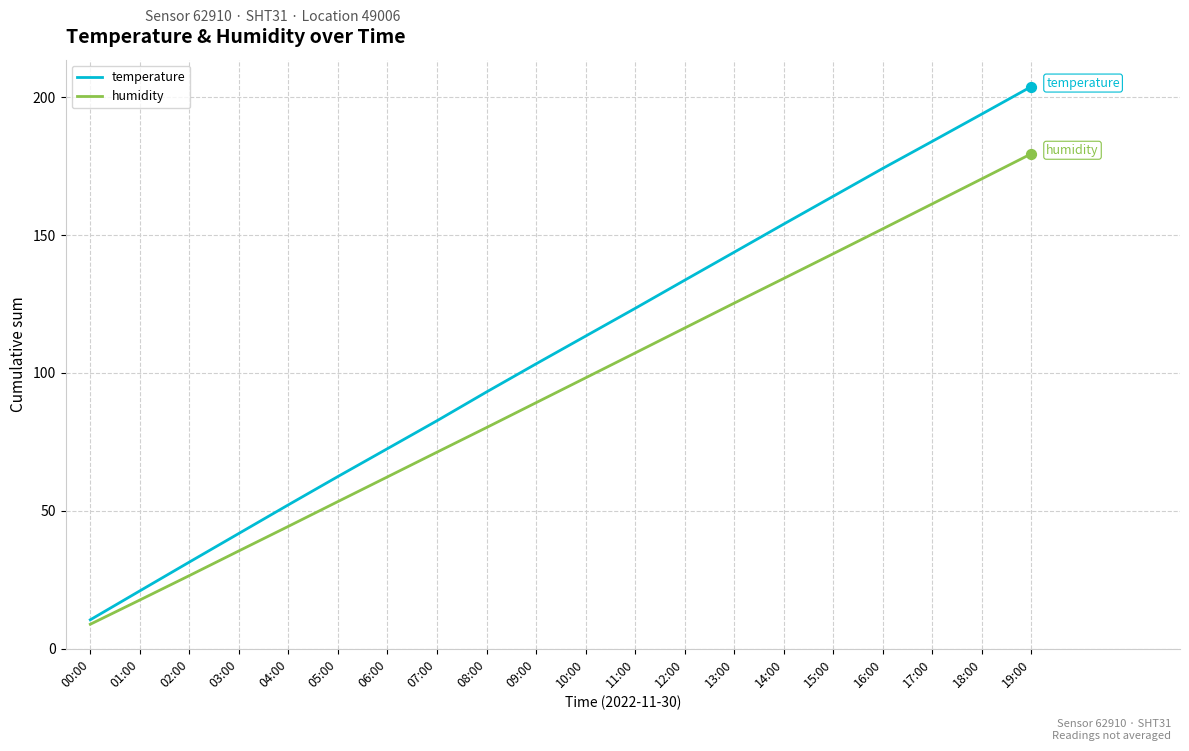

Is the value of temperature at 10:00 greater than the value of humidity at 14:00?

No